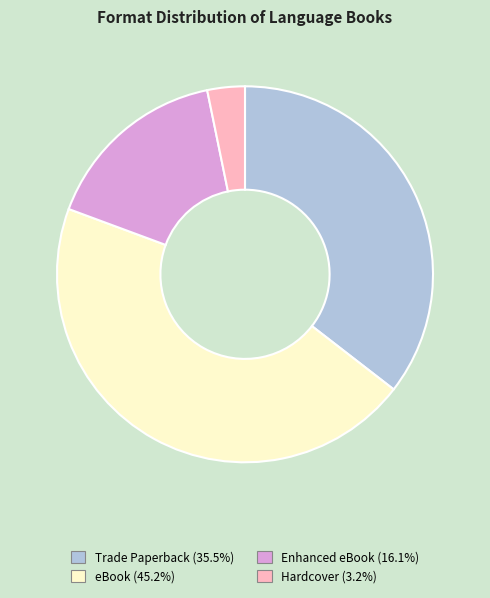

What is the ratio of the value at Trade Paperback to the value at Enhanced eBook?

2.2